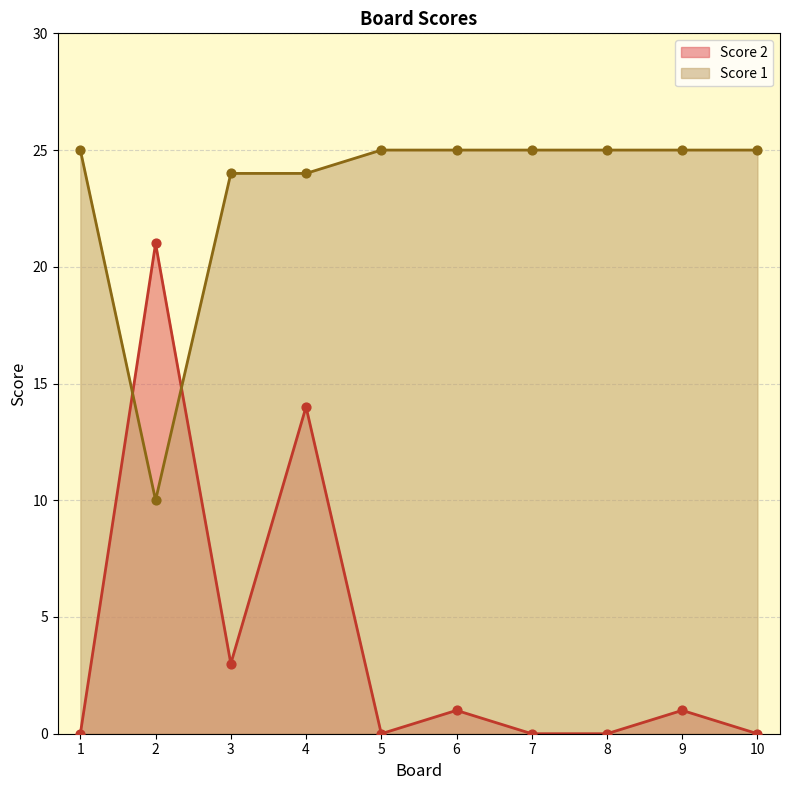

Which series has the largest total across all categories?

Score 1